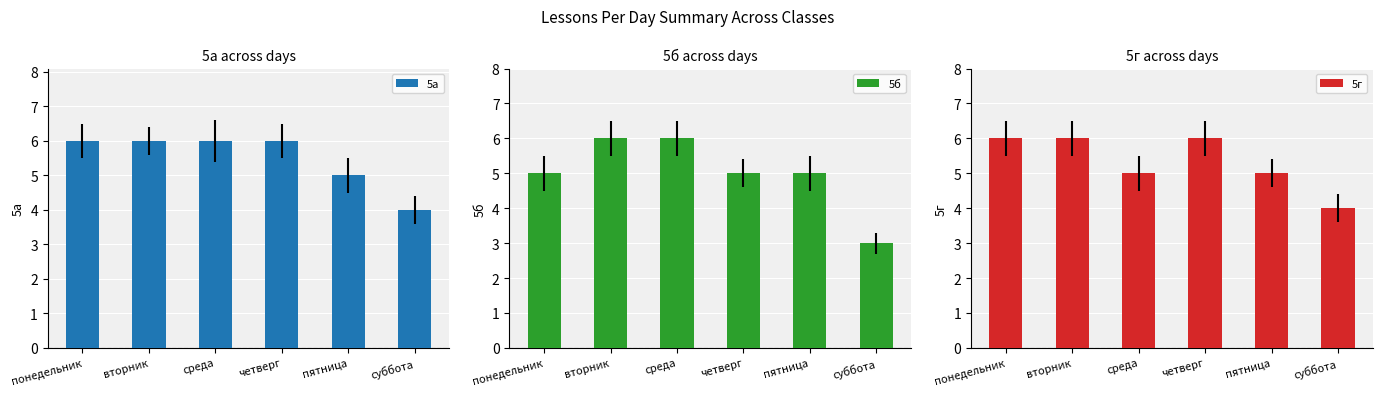

What is the sum of the 5б values at среда and пятница?

11